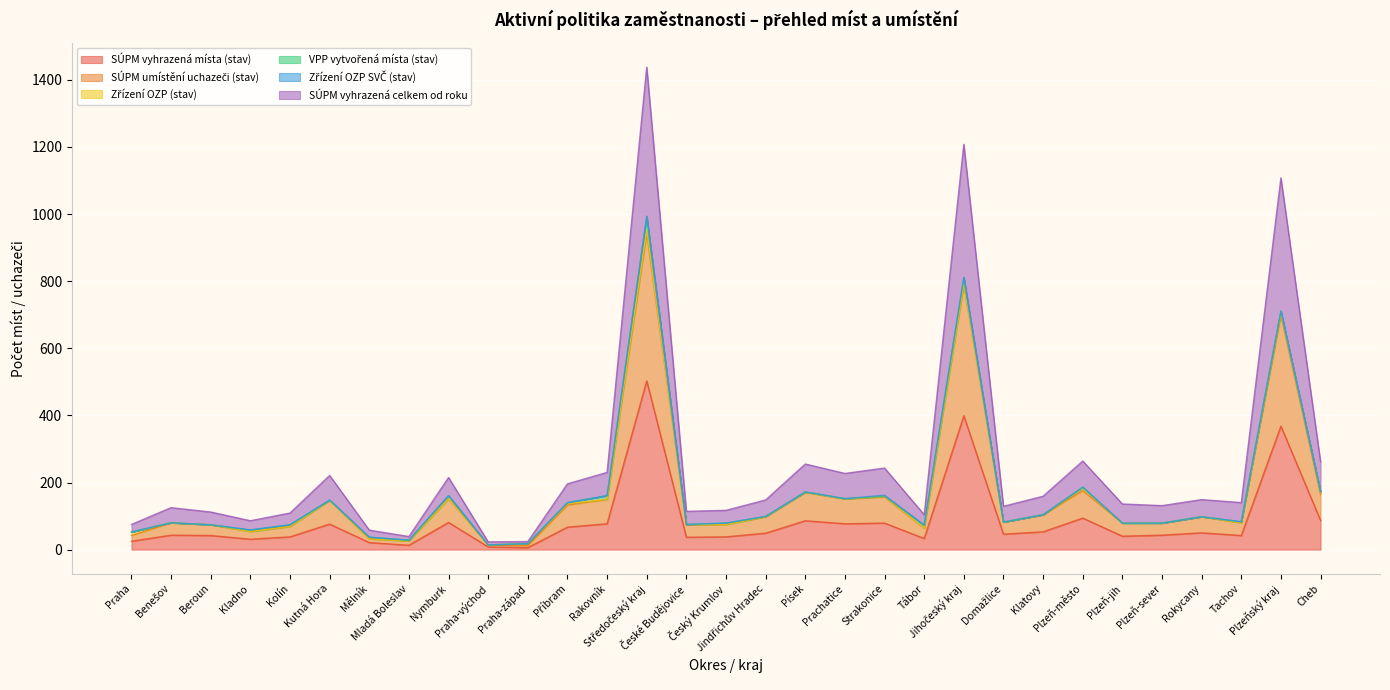

How many lines are shown in the chart?

6